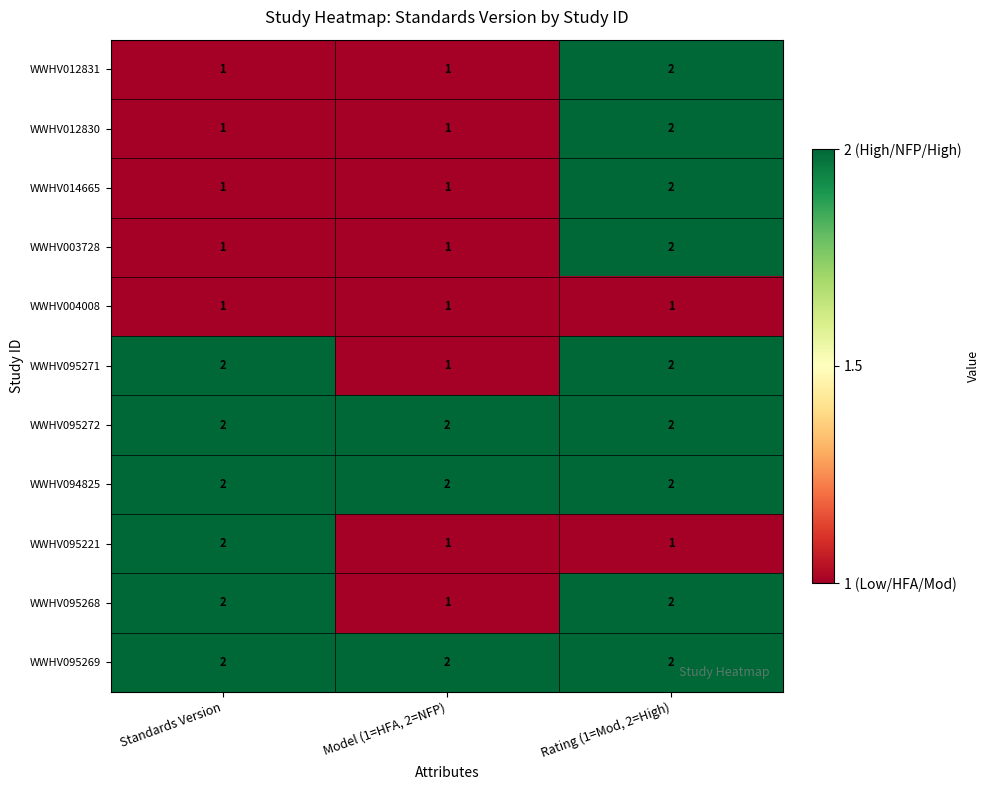

What is the total value across all series at Standards Version?

17